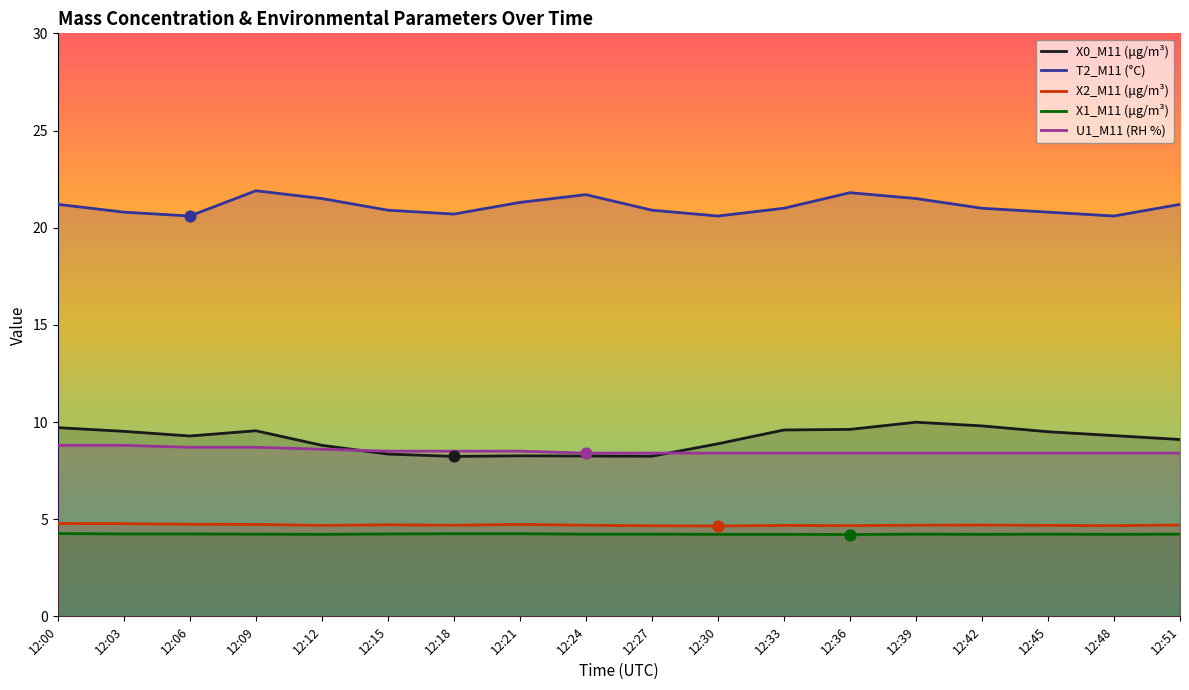

What are all the series names shown in the legend?

X0_M11 (μg/m³), T2_M11 (°C), X2_M11 (μg/m³), X1_M11 (μg/m³), U1_M11 (RH %)